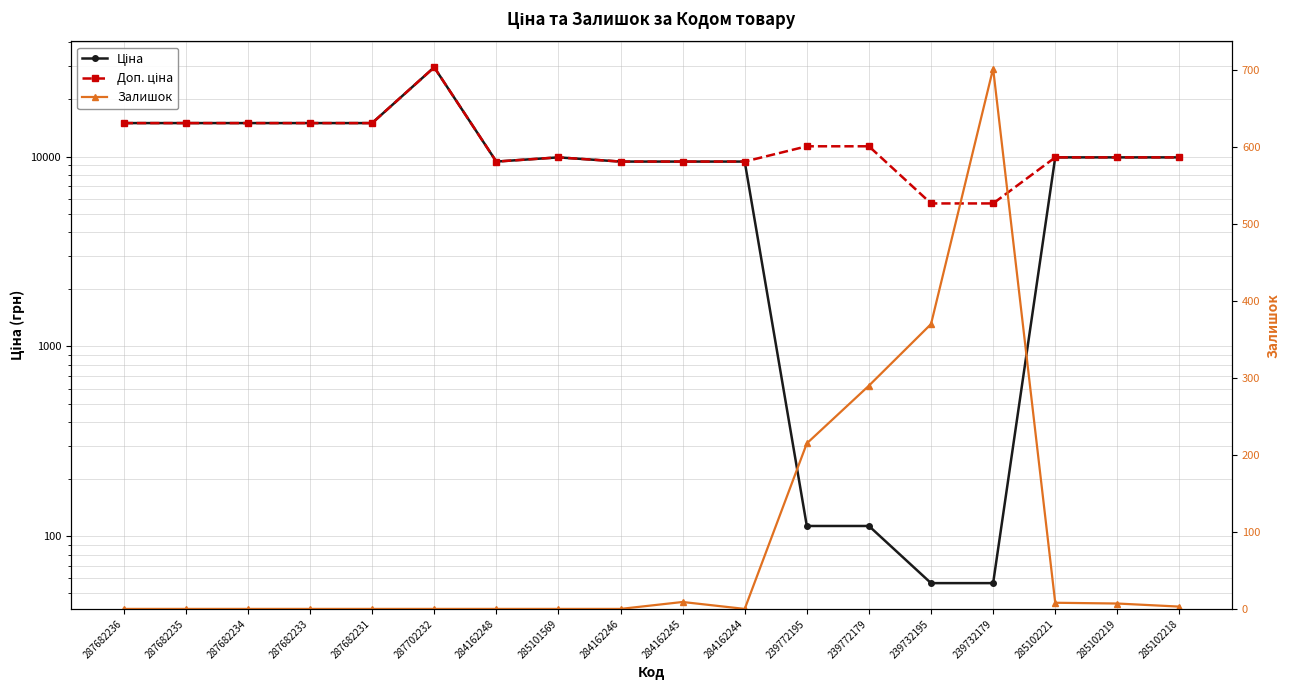

Is it true that Ціна equals 9416.9 at 284162244?

True